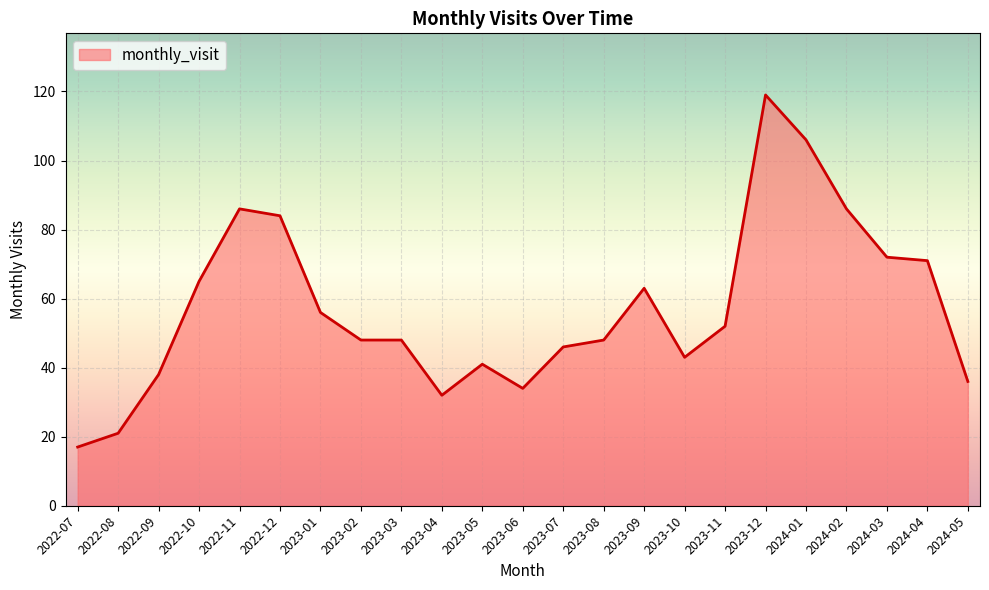

At which category does the chart reach its minimum across all series?

2022-07